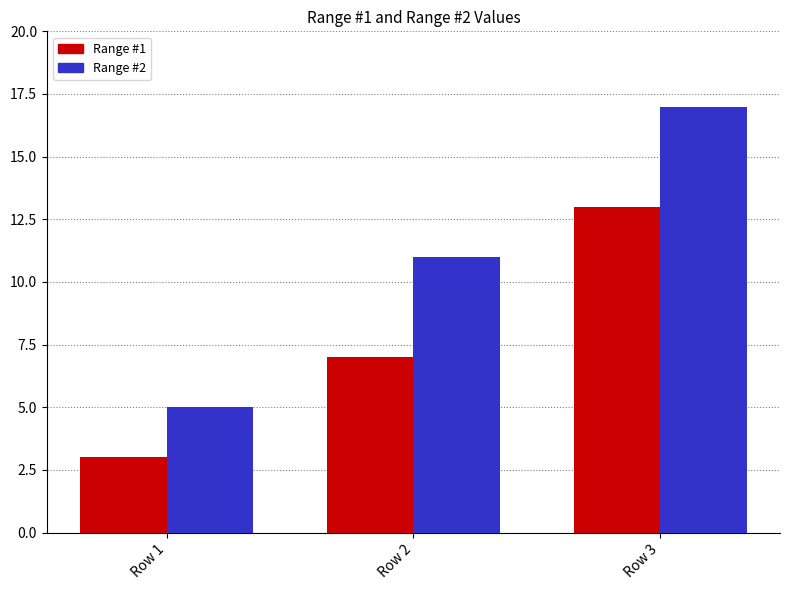

What is the lowest value of the Range #2 series?

5